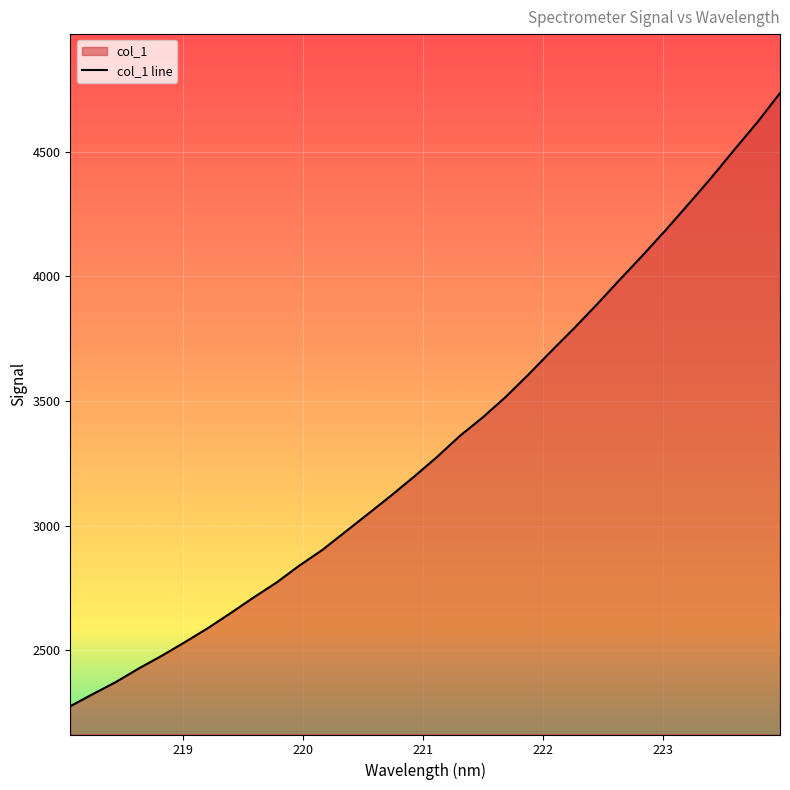

What is the smallest value displayed?

2274.6